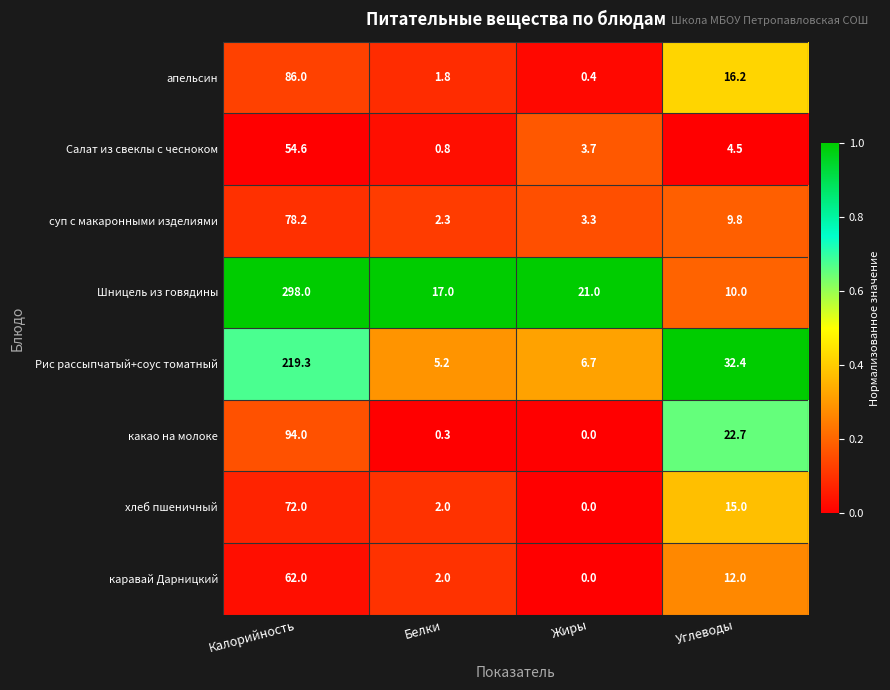

What is the sum of the каравай Дарницкий values at Жиры and Углеводы?

12.0